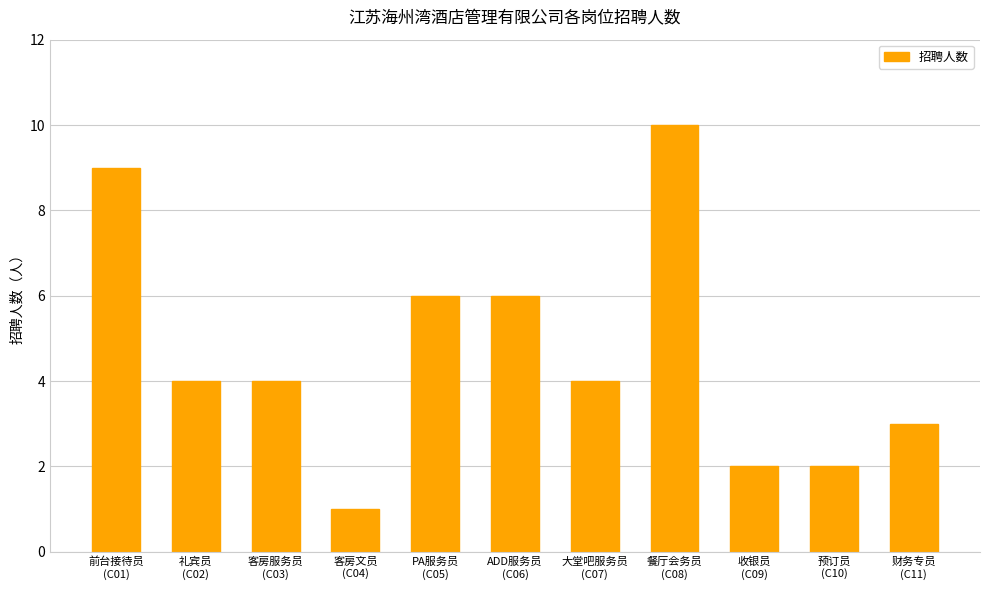

What is the label of the 8th bar from the left?

餐厅会务员
(C08)